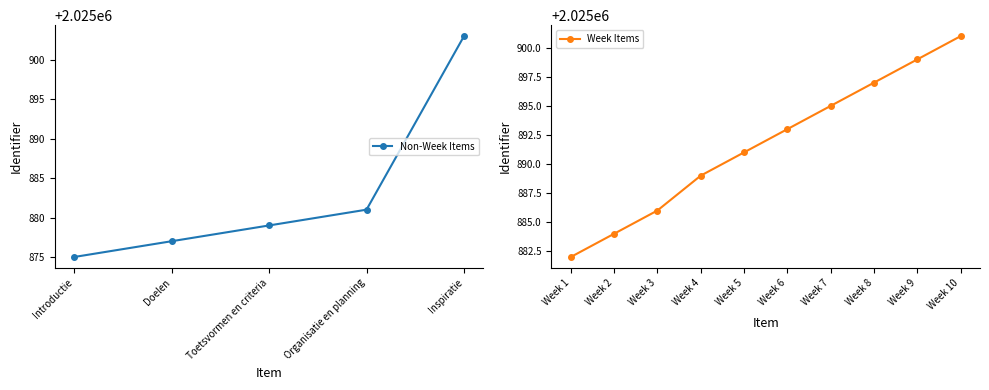

What is the difference between the second highest and second lowest values?

24